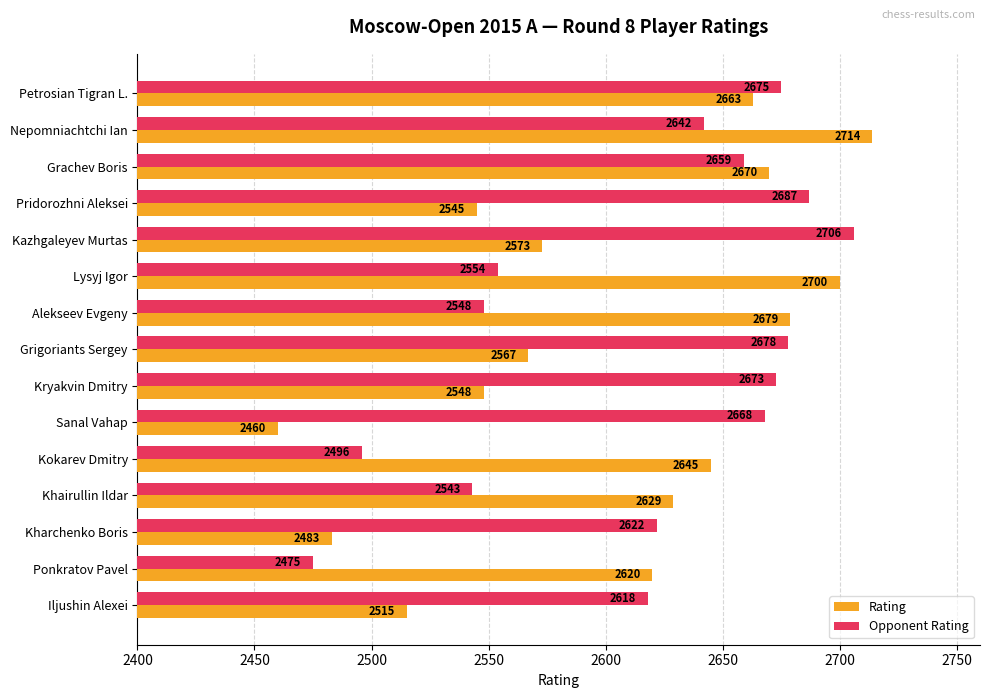

Which series has the largest total across all categories?

Opponent Rating